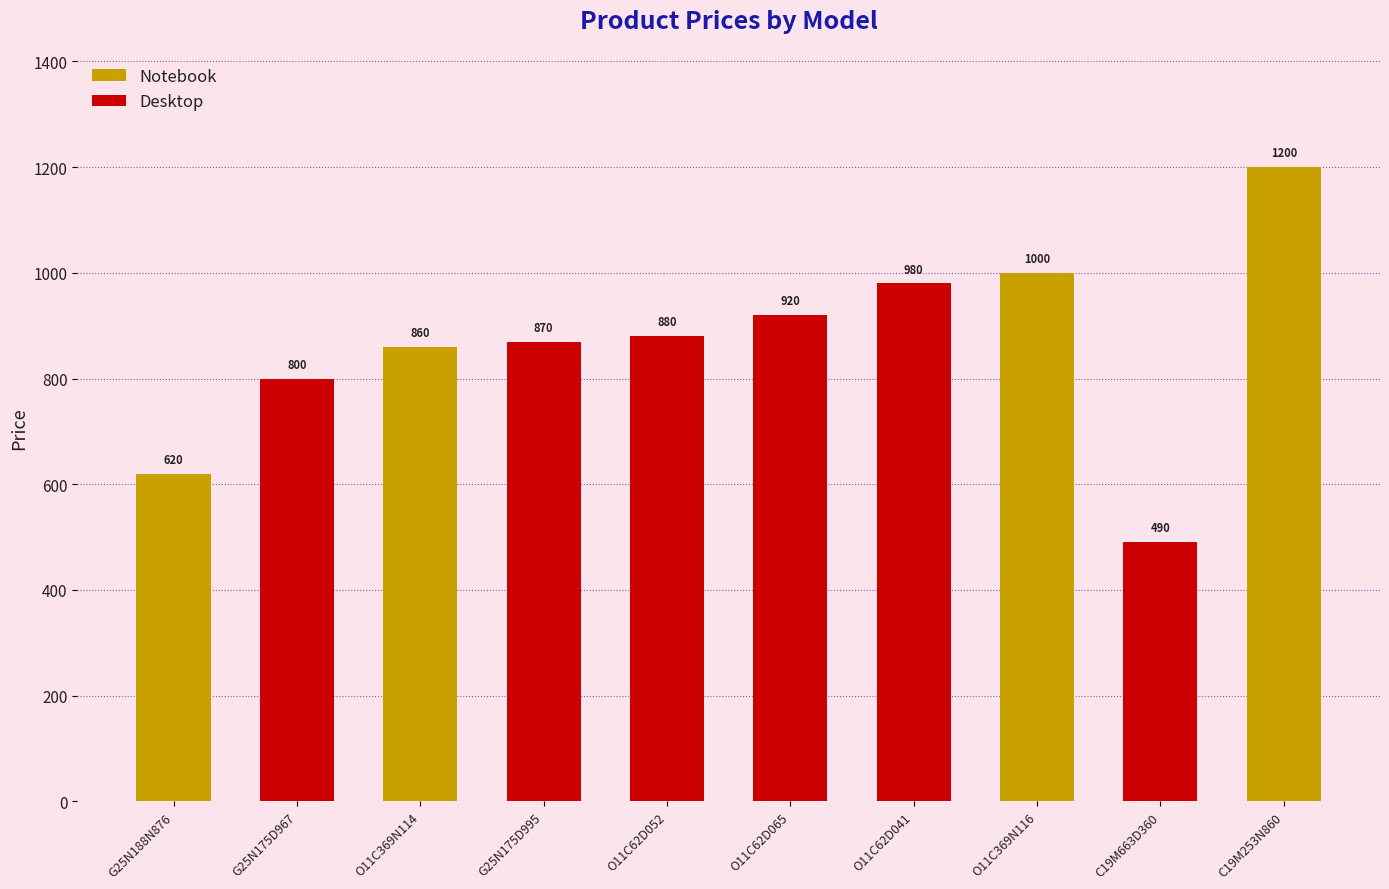

Between O11C62D041 and G25N175D967, which is larger?

O11C62D041